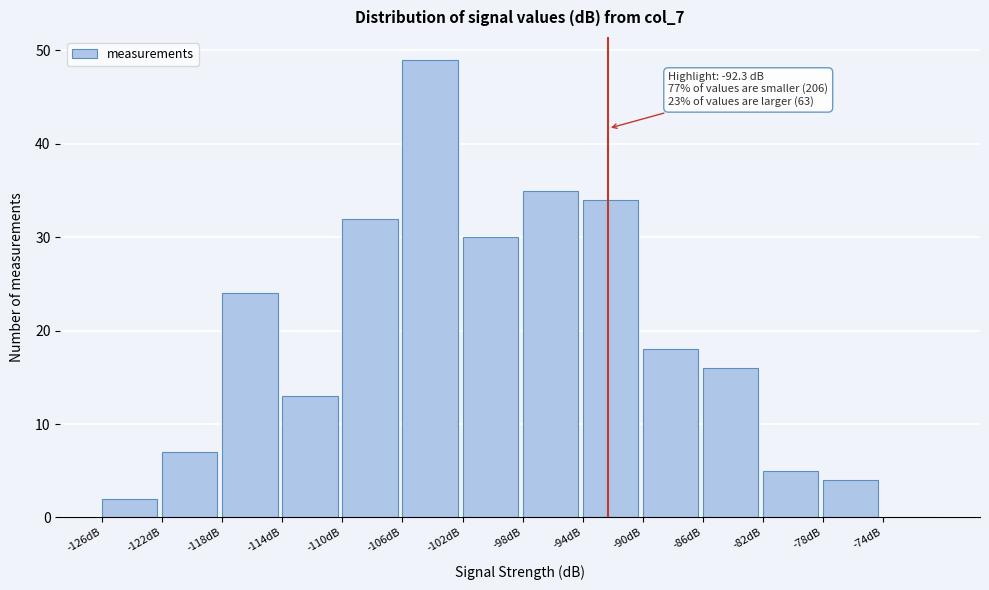

Which range on the x-axis has the tallest bar?

-106 to -102